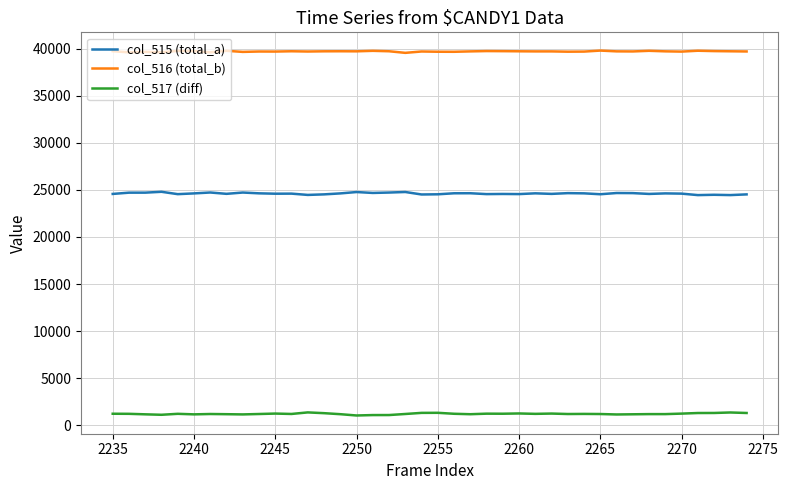

What is the smallest value displayed?

1057